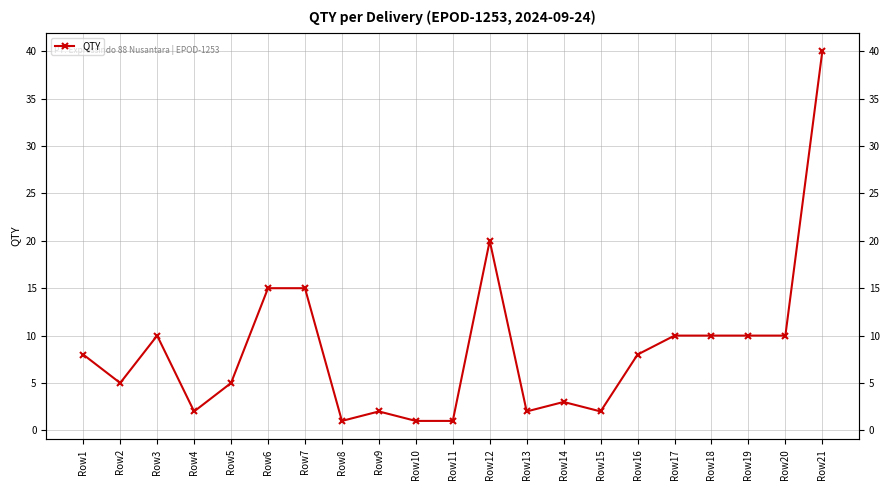

Which has a higher value, Row8 or Row4?

Row4